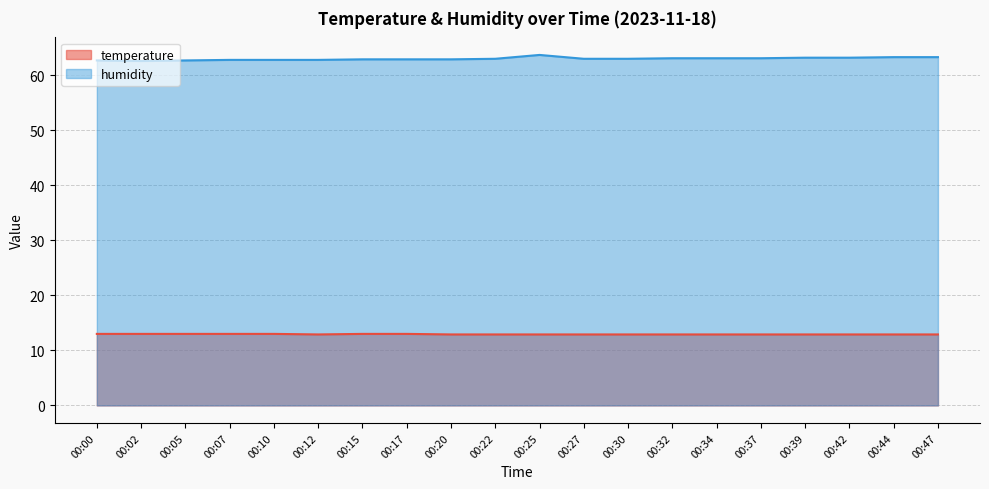

How many interior local valleys does the humidity series have?

1